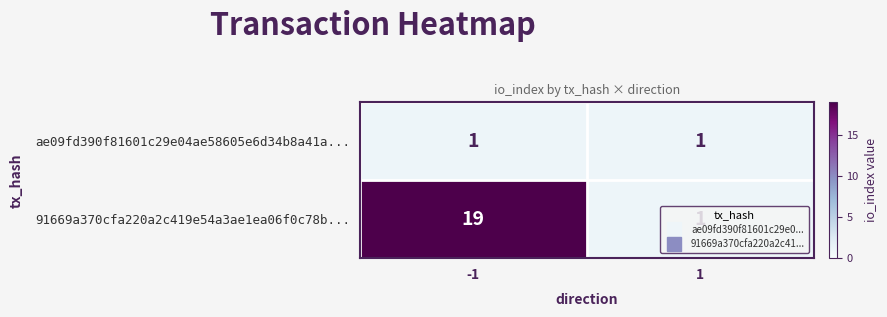

What is the sum of the 91669a370cfa220a2c419e54a3ae1ea06f0c78b... values at -1 and 1?

20